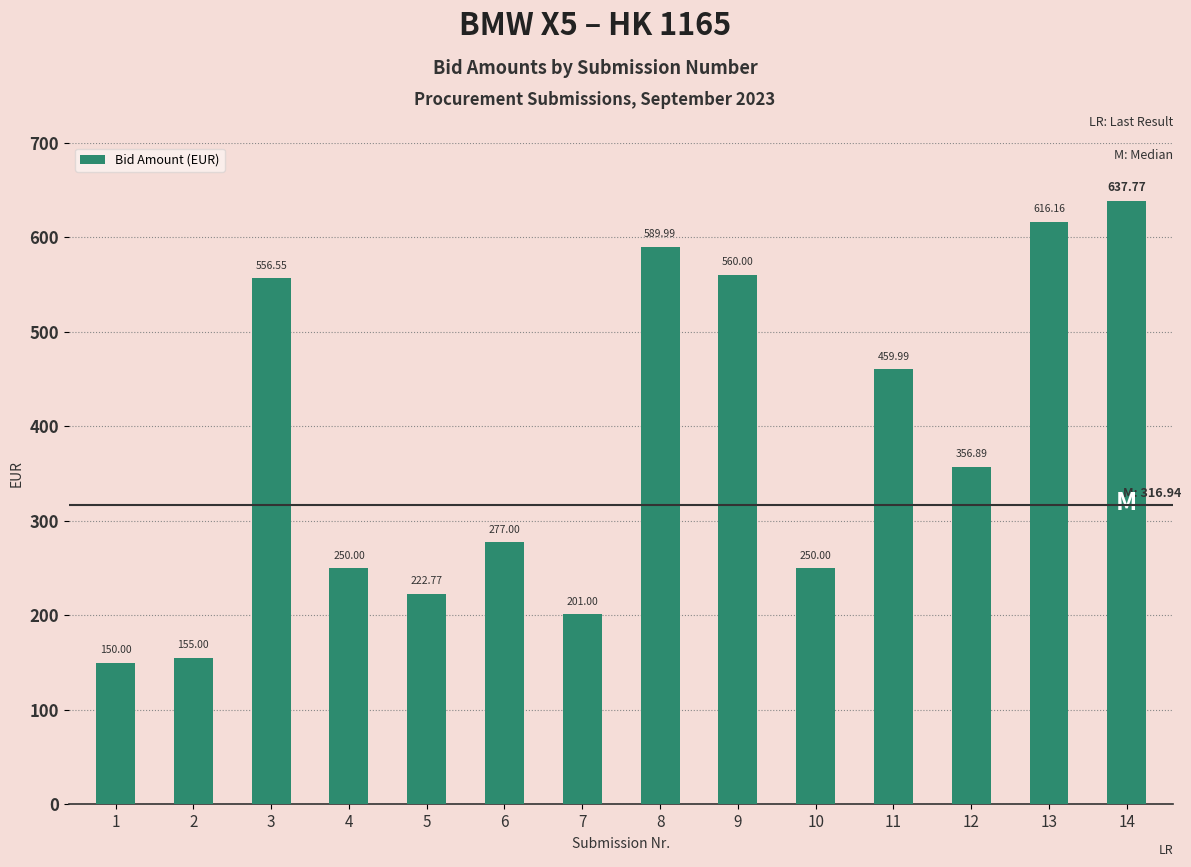

The value at 6 is 277.0. True or false?

True